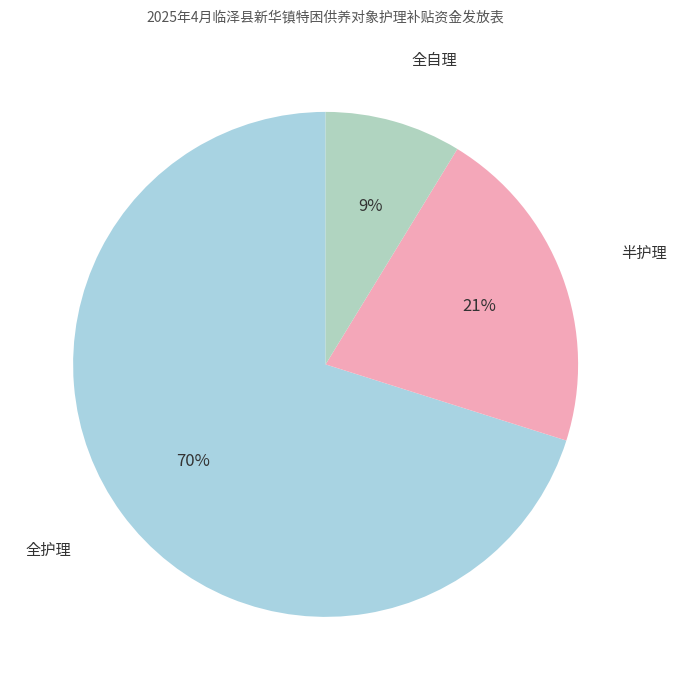

Count the number of slices in the pie.

3